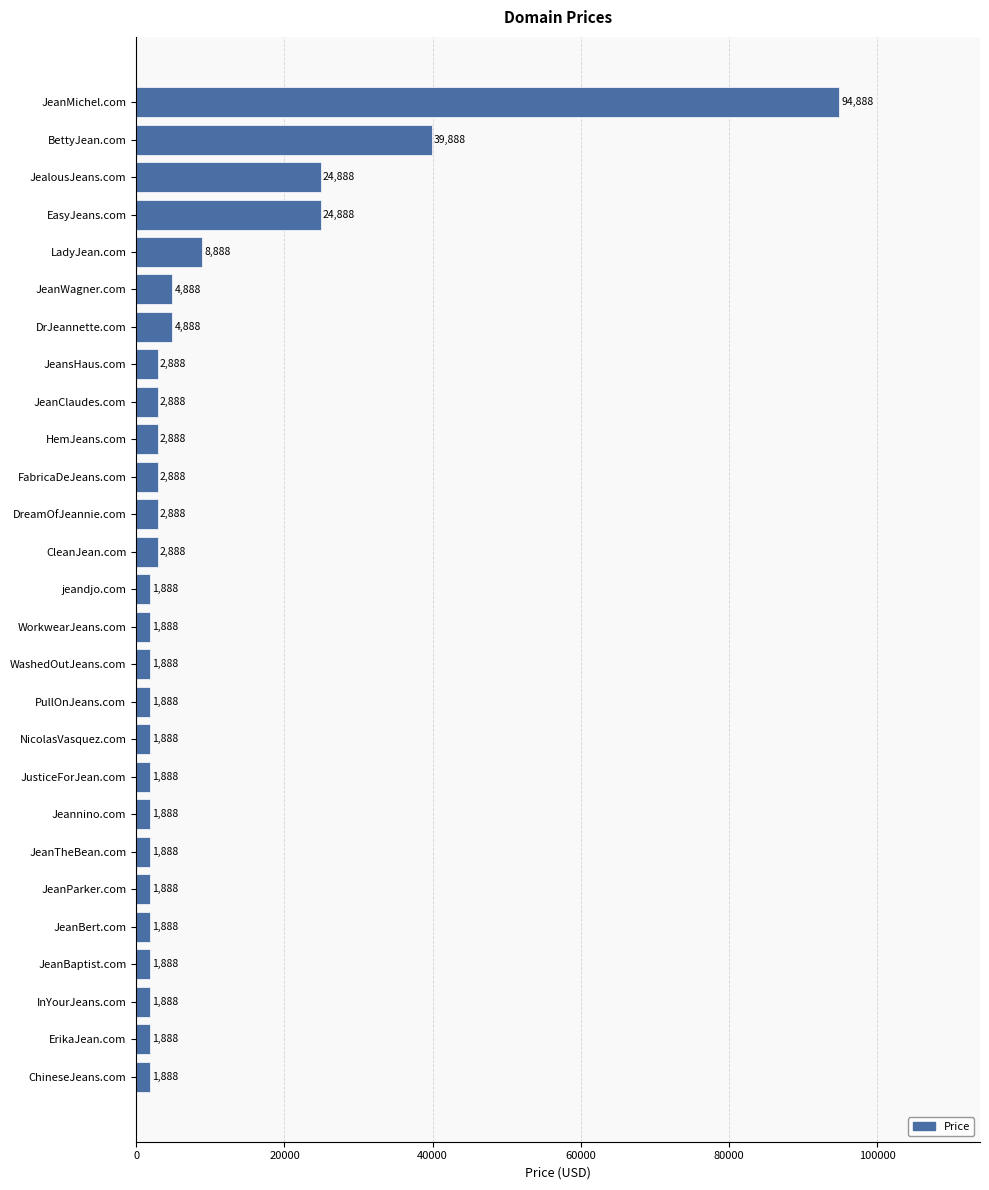

Reading top to bottom, list all the values displayed in this chart.

94888	39888	24888	24888	8888	4888	4888	2888	2888	2888	2888	2888	2888	1888	1888	1888	1888	1888	1888	1888	1888	1888	1888	1888	1888	1888	1888